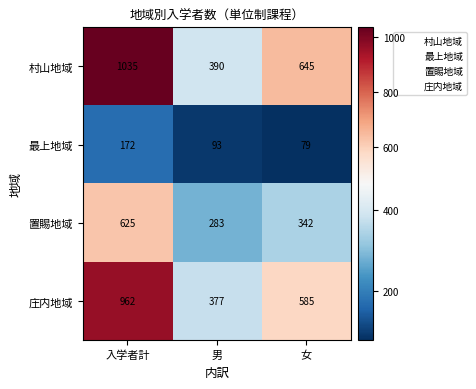

What is the spread (max minus min) of values at 女?

566